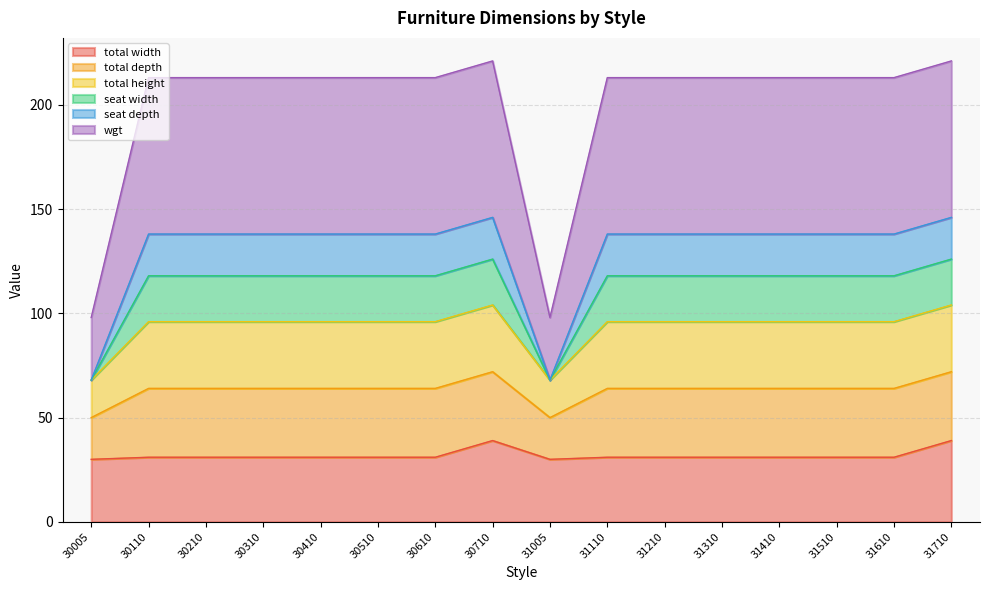

How many categories are shown in the chart?

16